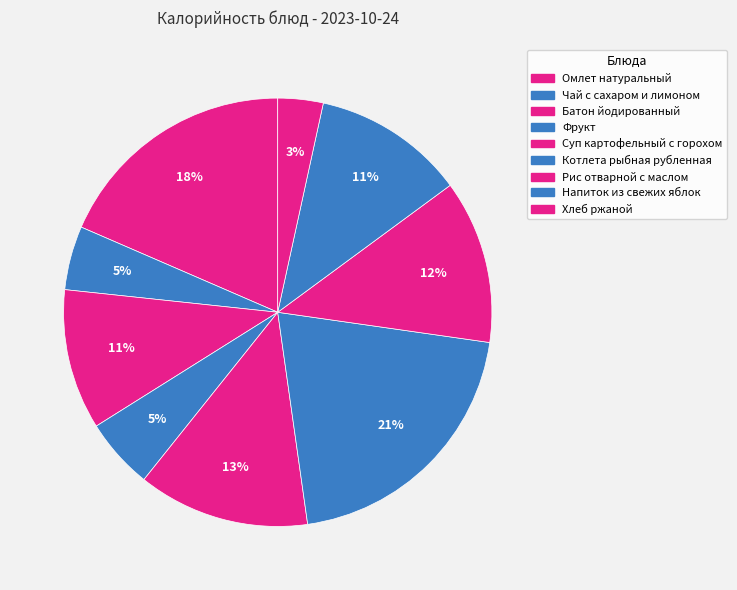

True or false: Фрукт accounts for 1% of the total.

False